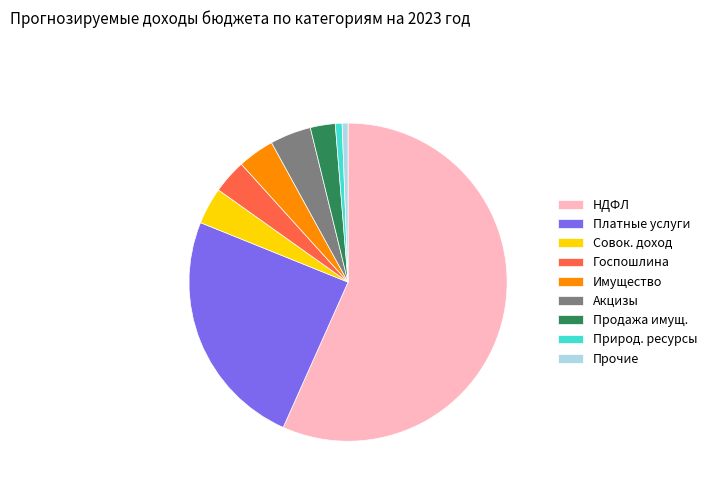

Count the number of slices in the pie.

9